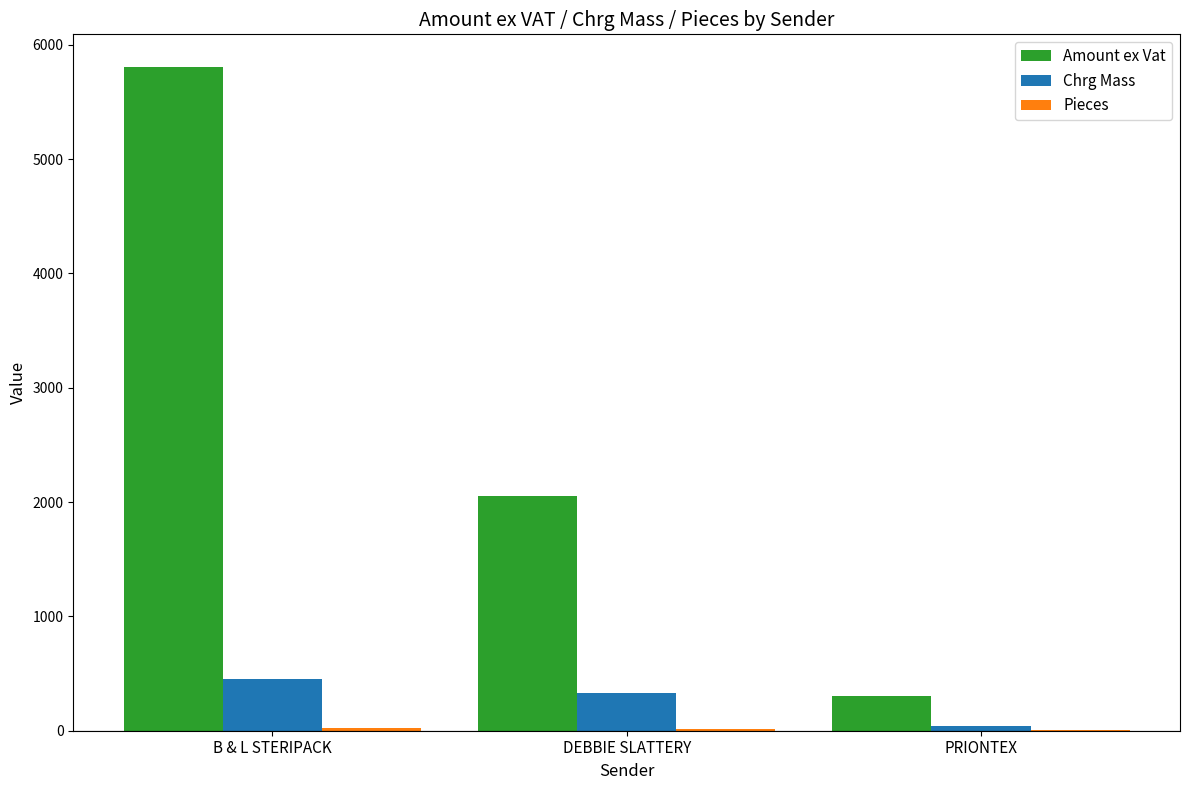

What is the sum of all Chrg Mass values?

827.5